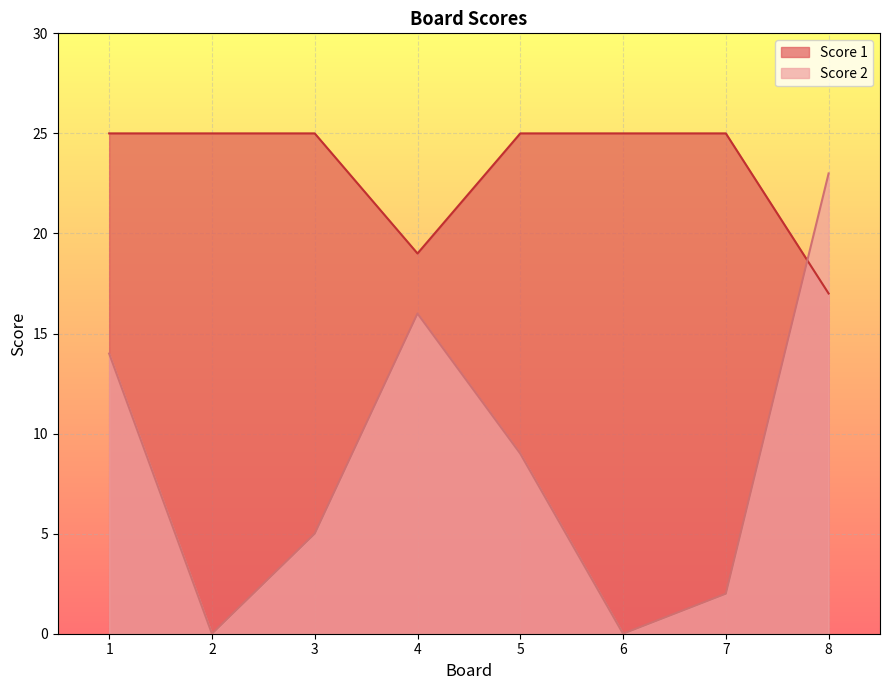

Reading left to right, extract all data points from this chart.

Score 1: 25	25	25	19	25	25	25	17
Score 2: 14	0	5	16	9	0	2	23